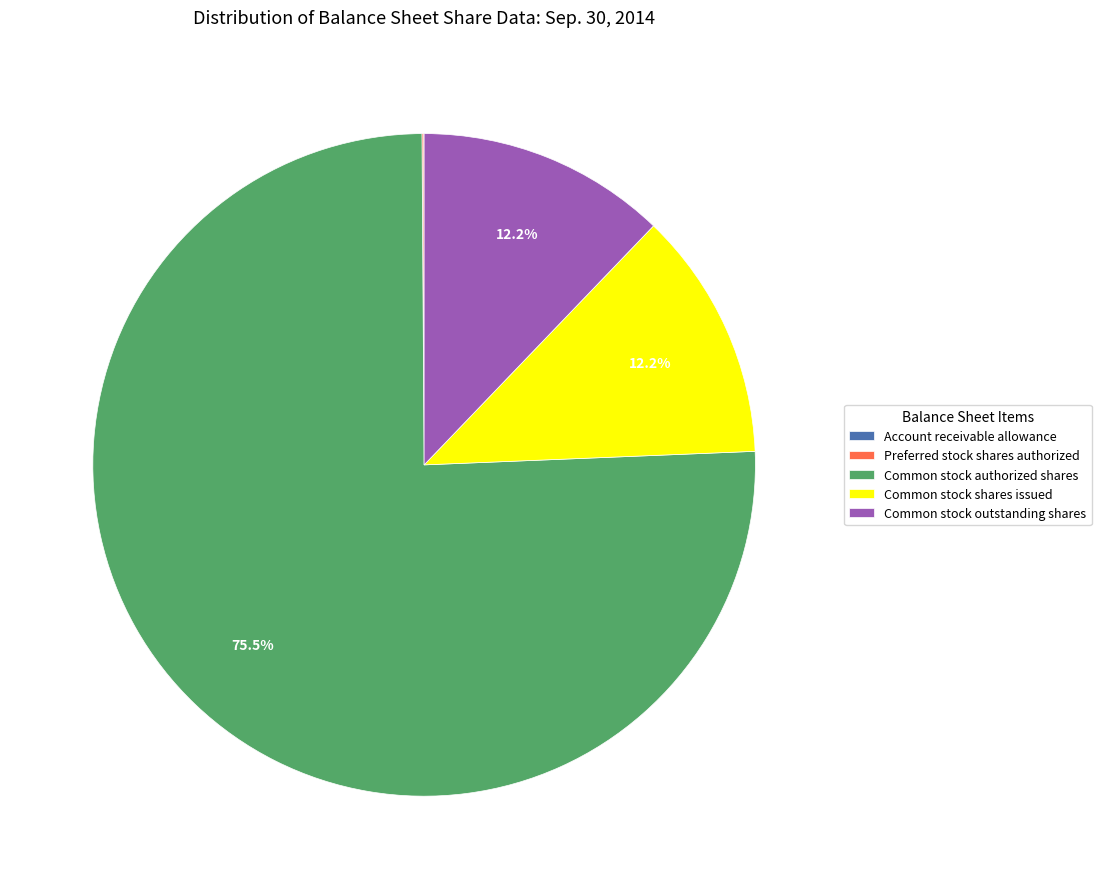

What percentage do Common stock shares issued and Common stock authorized shares together represent?

87.7%